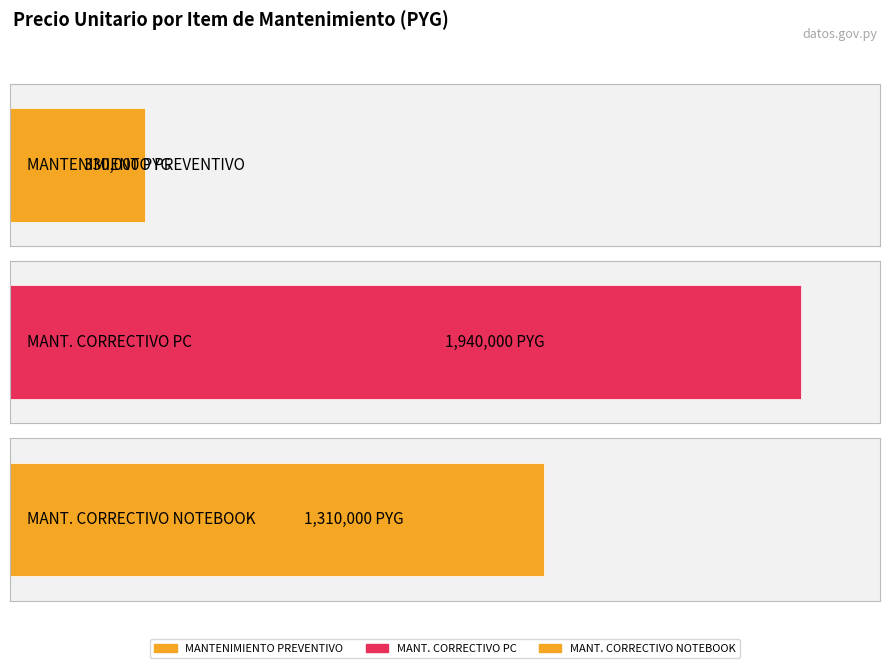

How many categories are shown in the chart?

3